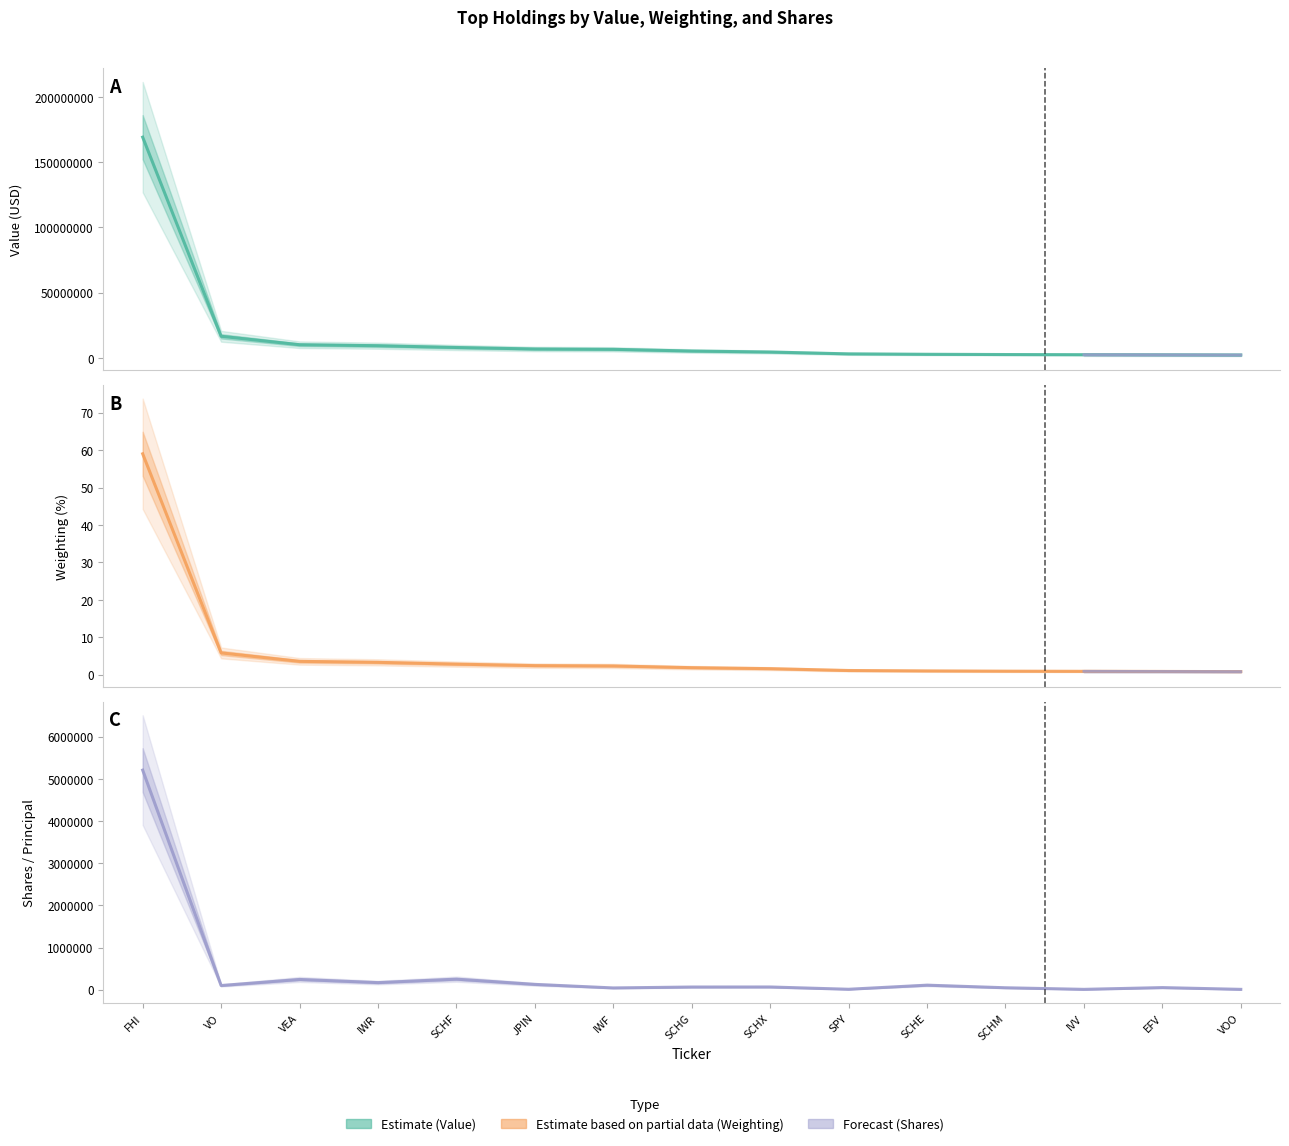

What is the total value across all series at VO?

16706354.8